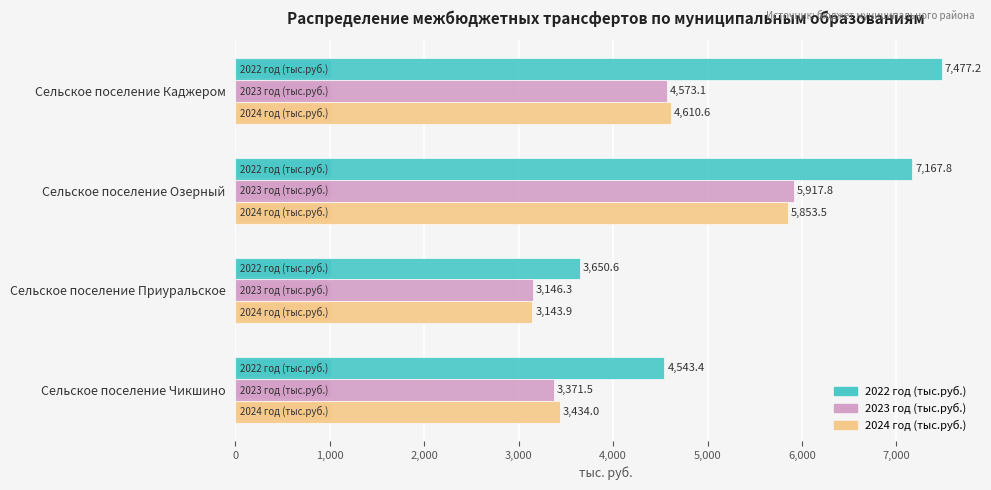

Which series has the largest range (max minus min)?

2022 год (тыс.руб.)